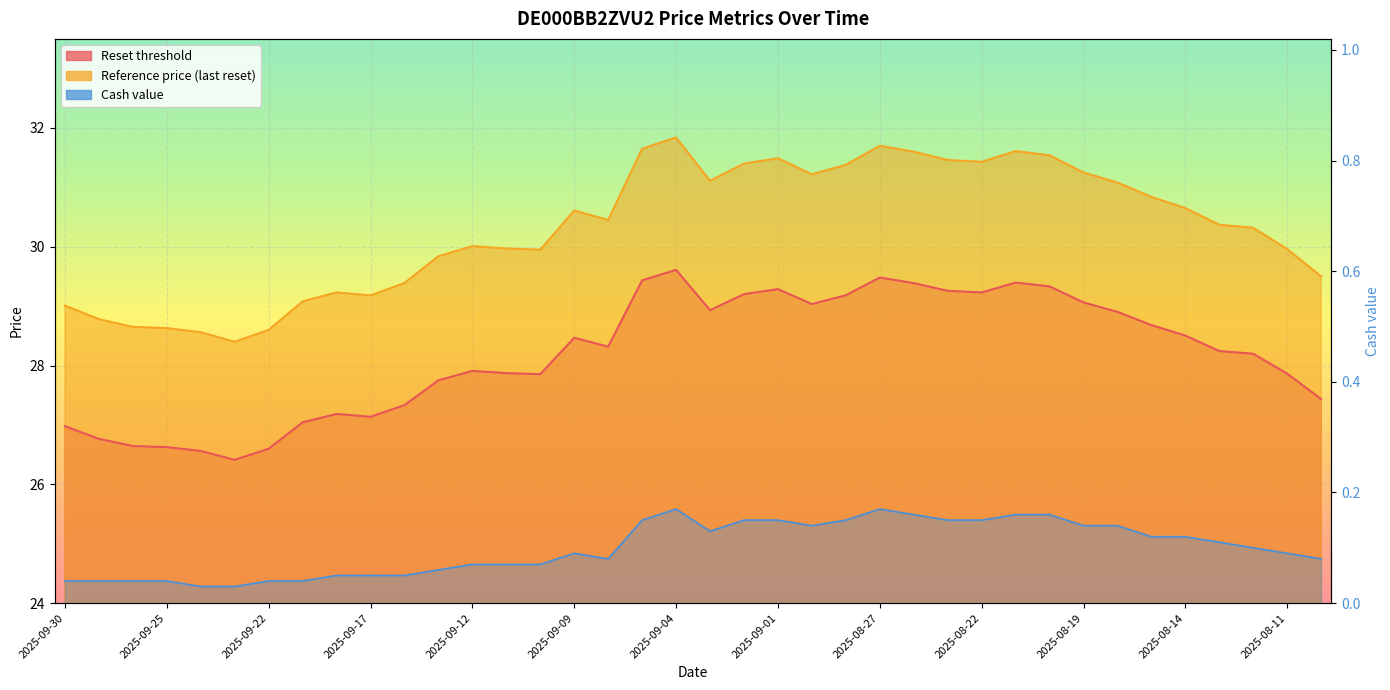

At which label is Reference price (last reset) closest to 30?

2025-09-12